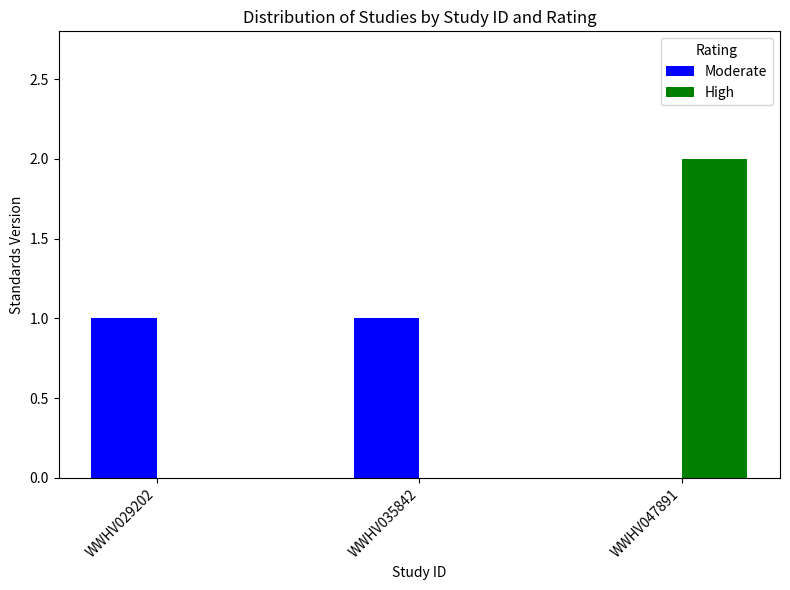

Which series changed the most between WWHV035842 and WWHV047891?

High